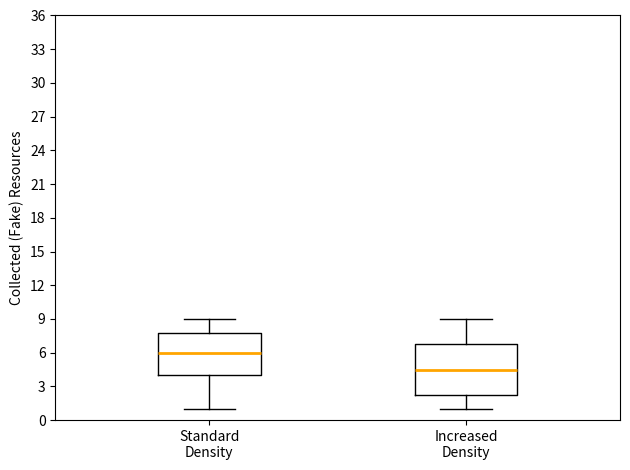

Which box's median line is the lowest?

Increased Density